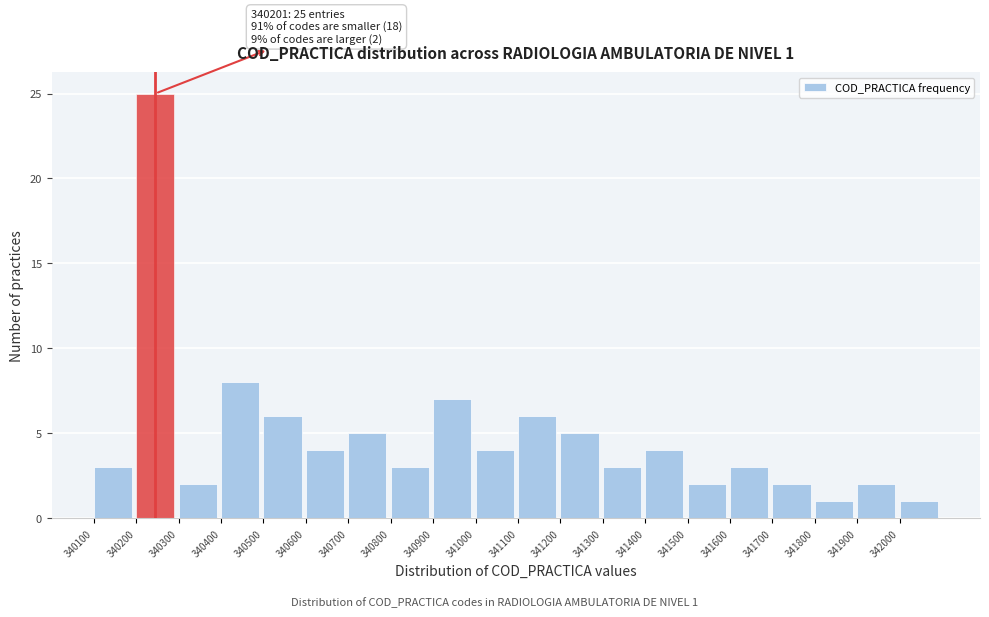

Reading right to left, extract all data points from this chart.

342000=1	341900=2	341800=1	341700=2	341600=3	341500=2	341400=4	341300=3	341200=5	341100=6	341000=4	340900=7	340800=3	340700=5	340600=4	340500=6	340400=8	340300=2	340200=25	340100=3